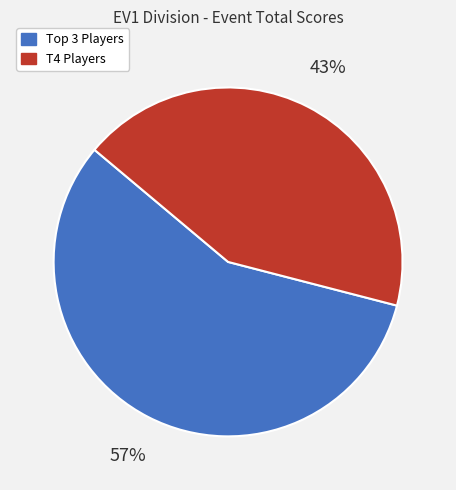

What is the smallest slice in the pie chart?

T4 Players